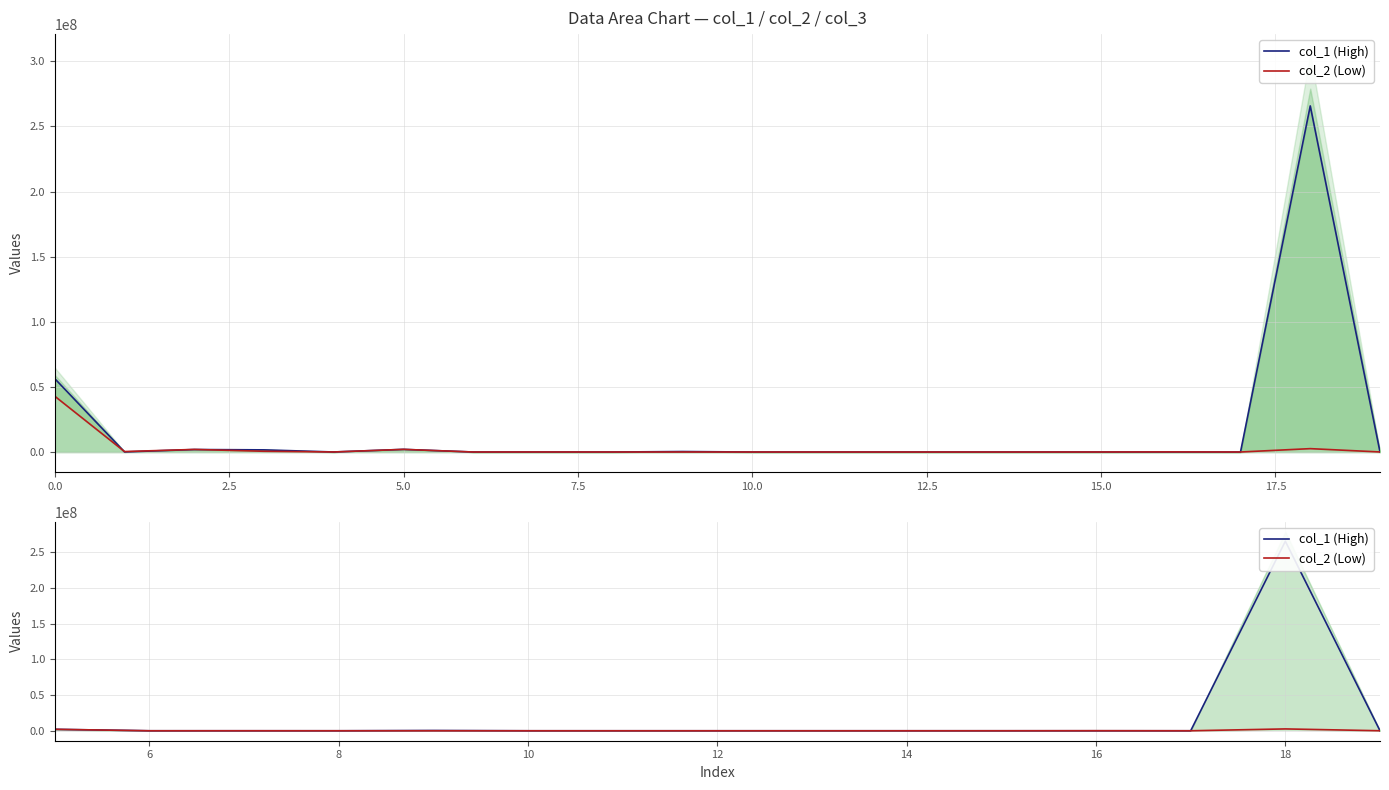

Rank the series by their maximum value, from highest to lowest.

col_1 (High), col_2 (Low)